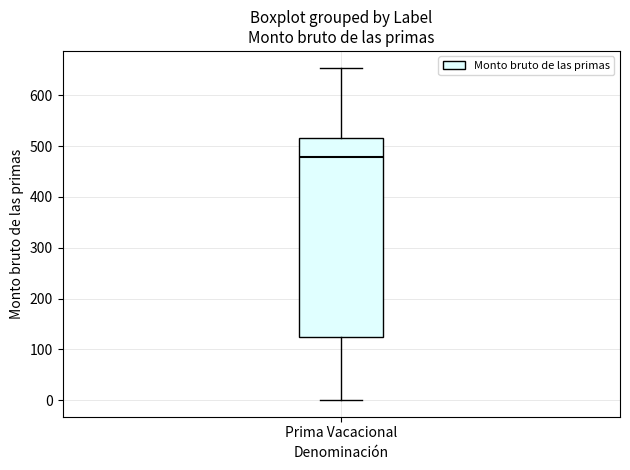

Where does the upper whisker of the box for Prima Vacacional end on the y-axis? The values are not printed on the chart, so give them approximately, as read against the axis.

650